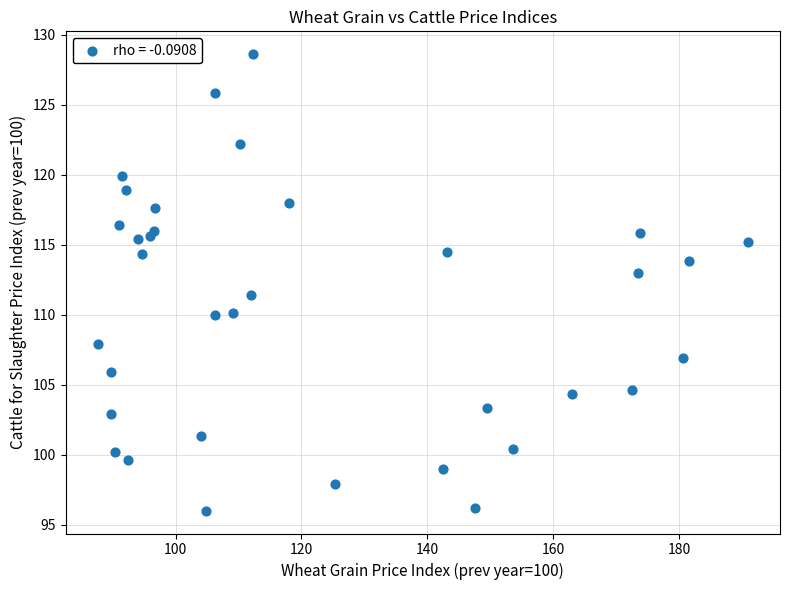

What is the range of Y values (max minus min)?

32.6